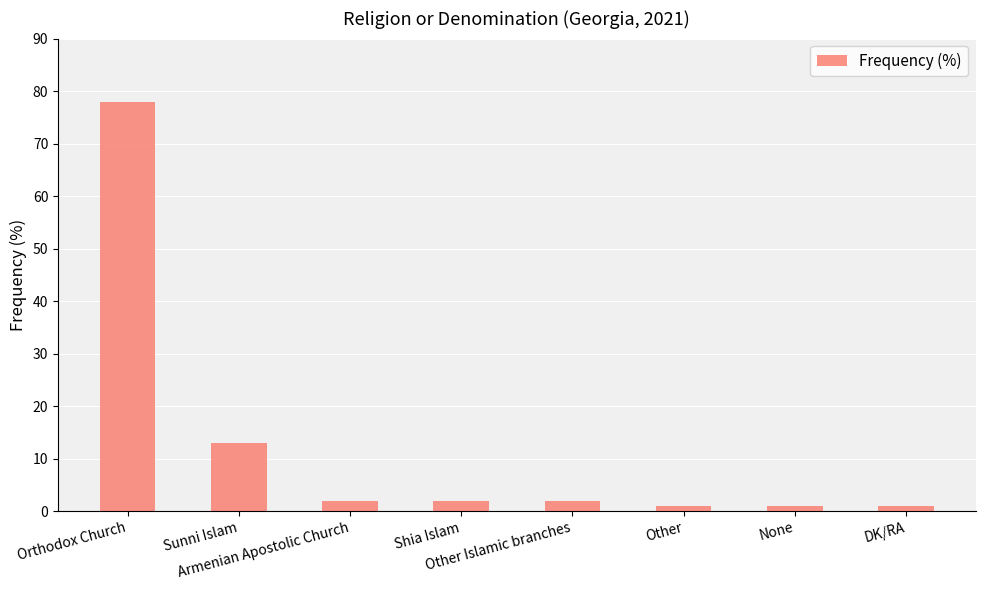

Reading right to left, what are all the values shown in this chart?

DK/RA=1	None=1	Other=1	Other Islamic branches=2	Shia Islam=2	Armenian Apostolic Church=2	Sunni Islam=13	Orthodox Church=78